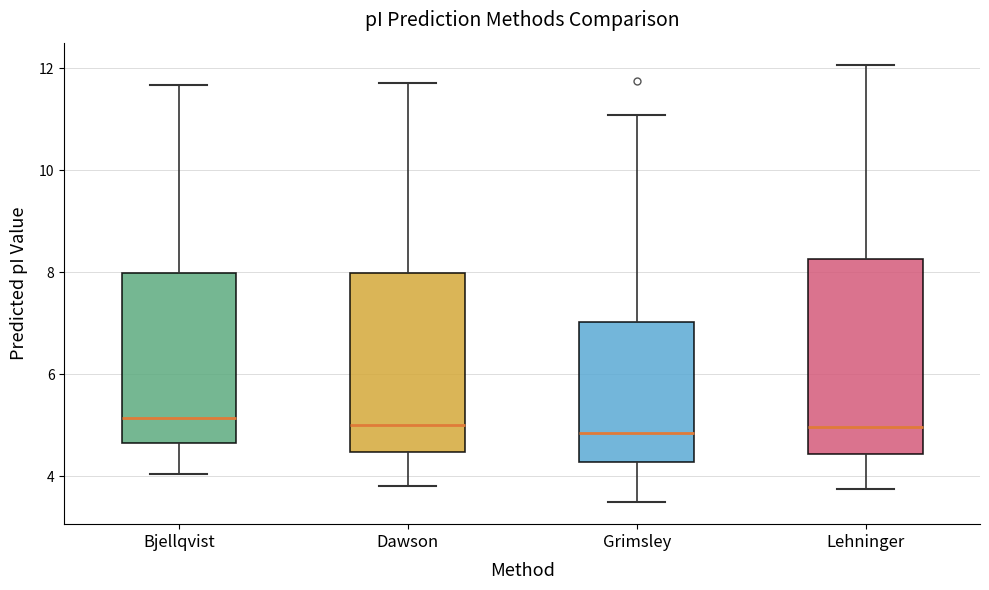

Reading left to right, transcribe this box plot: for each box, give where its median line is, the range the box spans, and where its two whiskers end, as read against the y-axis. The values are not printed on the chart, so give them approximately, as read against the axis.

Bjellqvist: median 5.2, box 4.6 to 8.0, whiskers 4.0 to 11.6
Dawson: median 5.0, box 4.4 to 8.0, whiskers 3.8 to 11.8
Grimsley: median 4.8, box 4.2 to 7.0, whiskers 3.4 to 11.0
Lehninger: median 5.0, box 4.4 to 8.2, whiskers 3.8 to 12.0